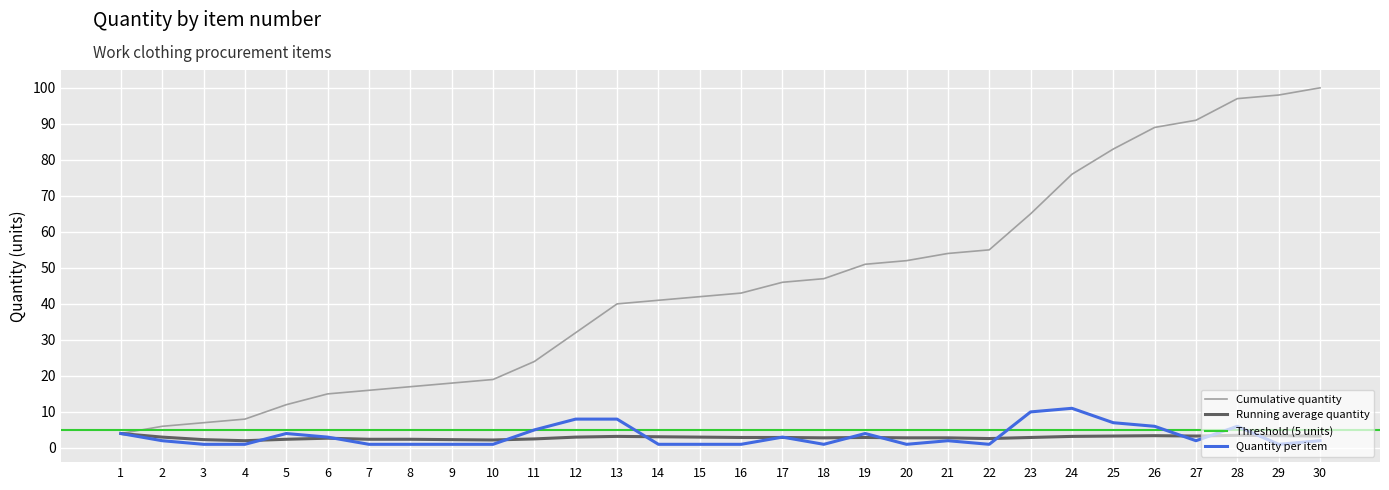

Between 6 and 8, which series saw the biggest shift?

Quantity per item